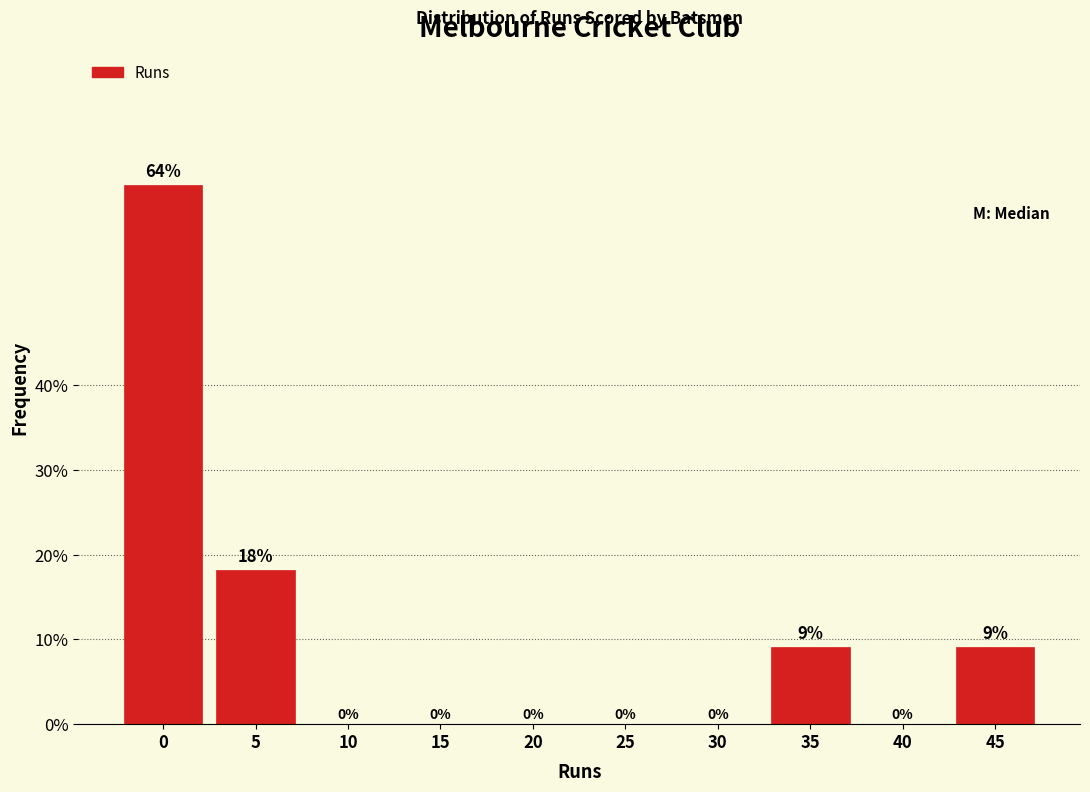

The chart shows a value of -32.4 at 20. True or false?

False